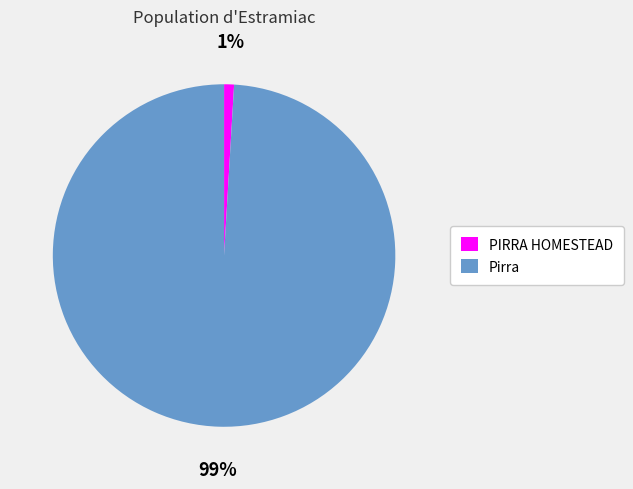

What percentage is the PIRRA HOMESTEAD slice, to the nearest percent?

1%